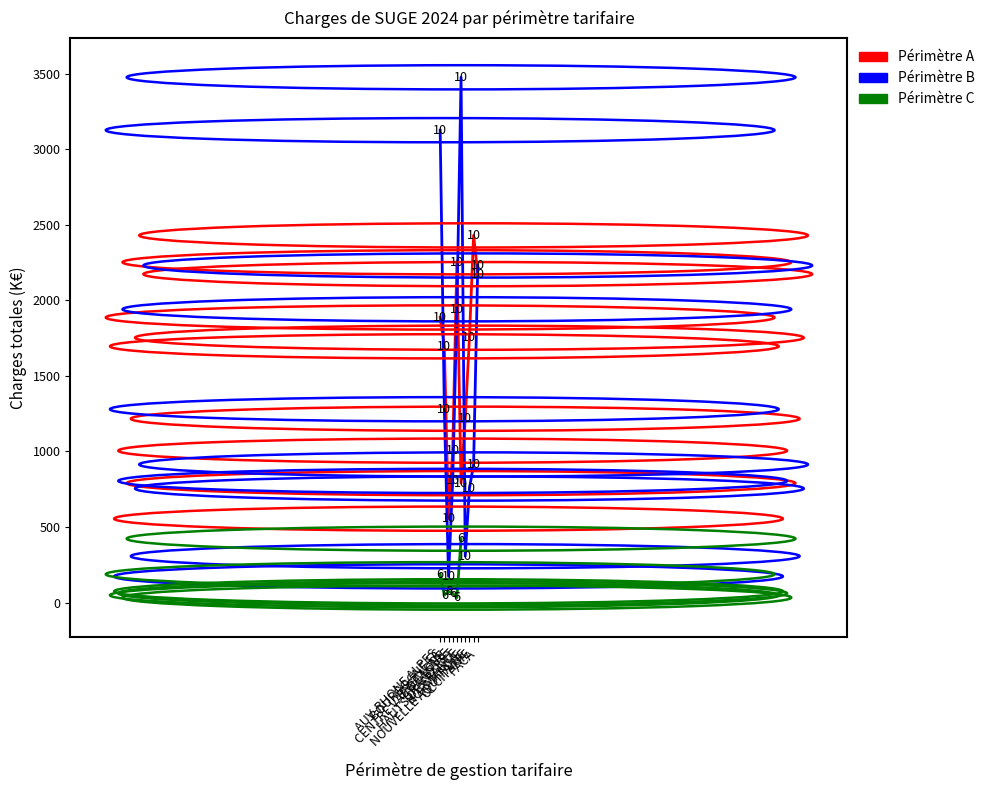

What is the label of the 5th point from the right?

HAUTS DE FRANCE